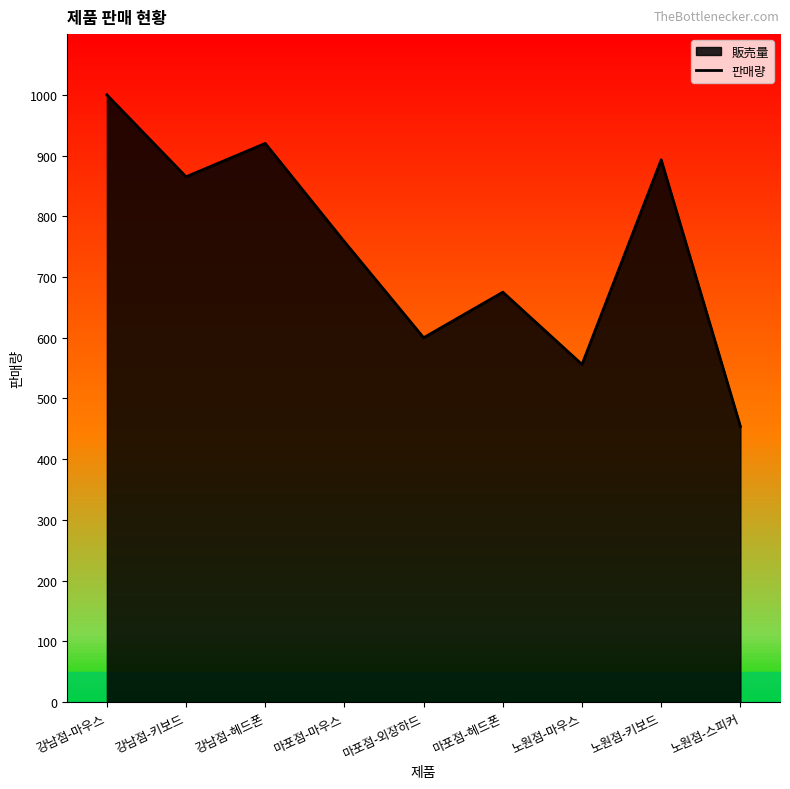

What is the sum of all values?

6721